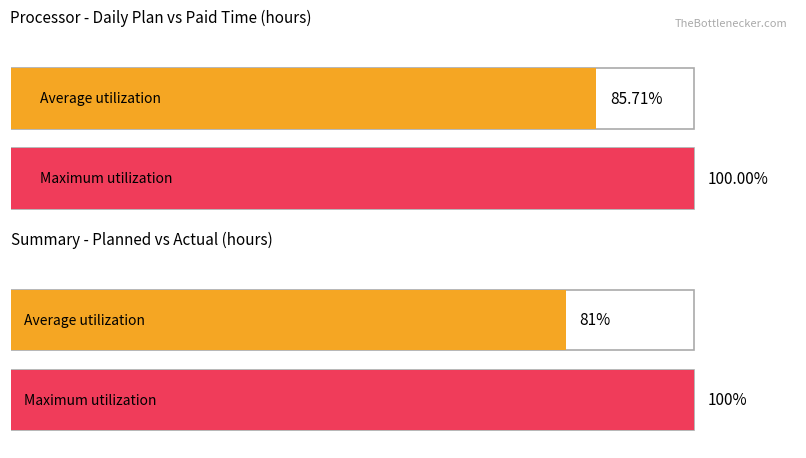

True or false: Paid Time has a value of 4 at Summary.

False